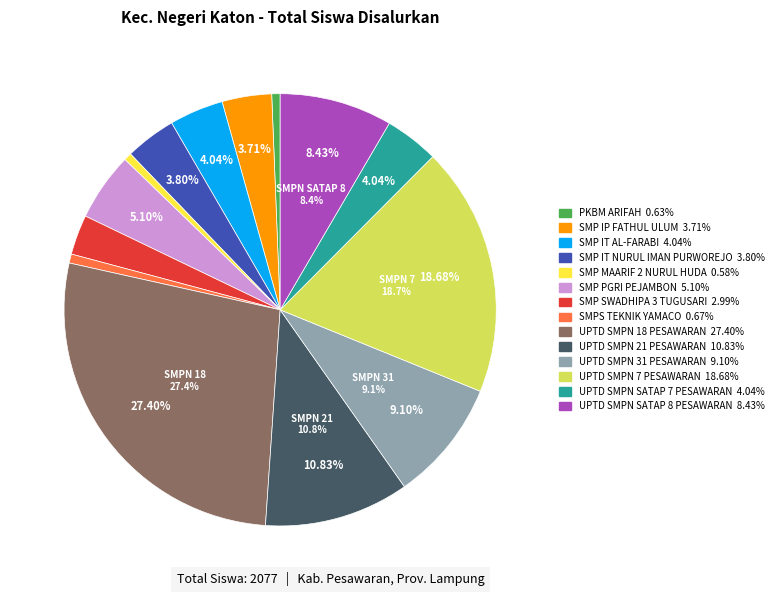

The SMP IT NURUL IMAN PURWOREJO slice represents 1% of the pie. True or false?

False